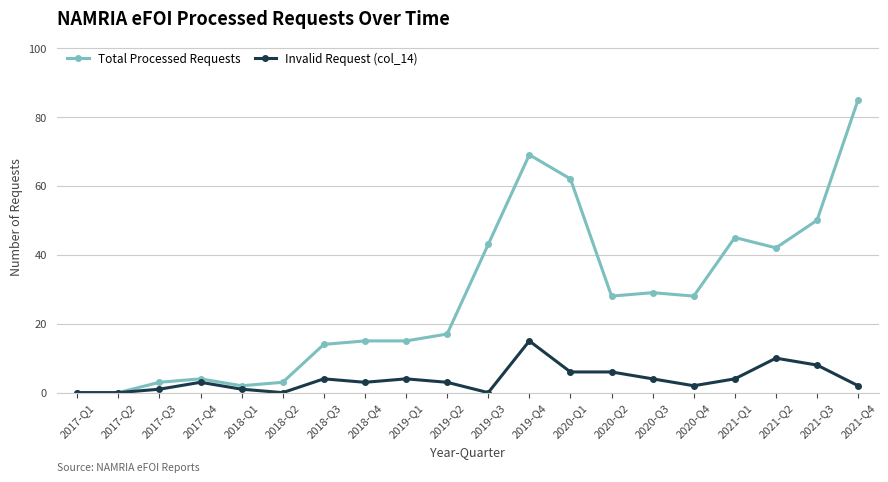

What is the average value of the Total Processed Requests series?

28